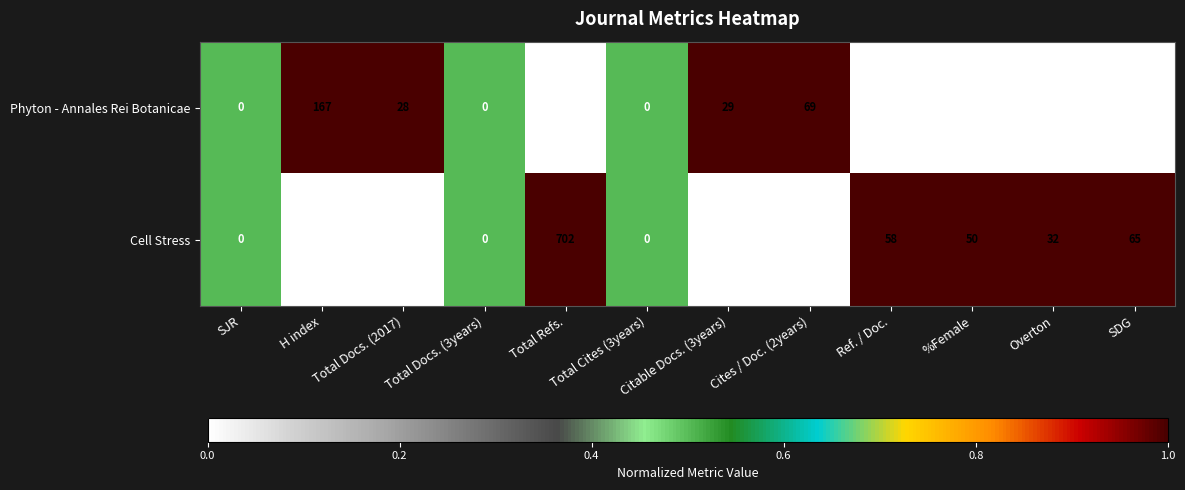

What is the approximate value of Phyton - Annales Rei Botanicae at Citable Docs. (3years), to the nearest 50?

50